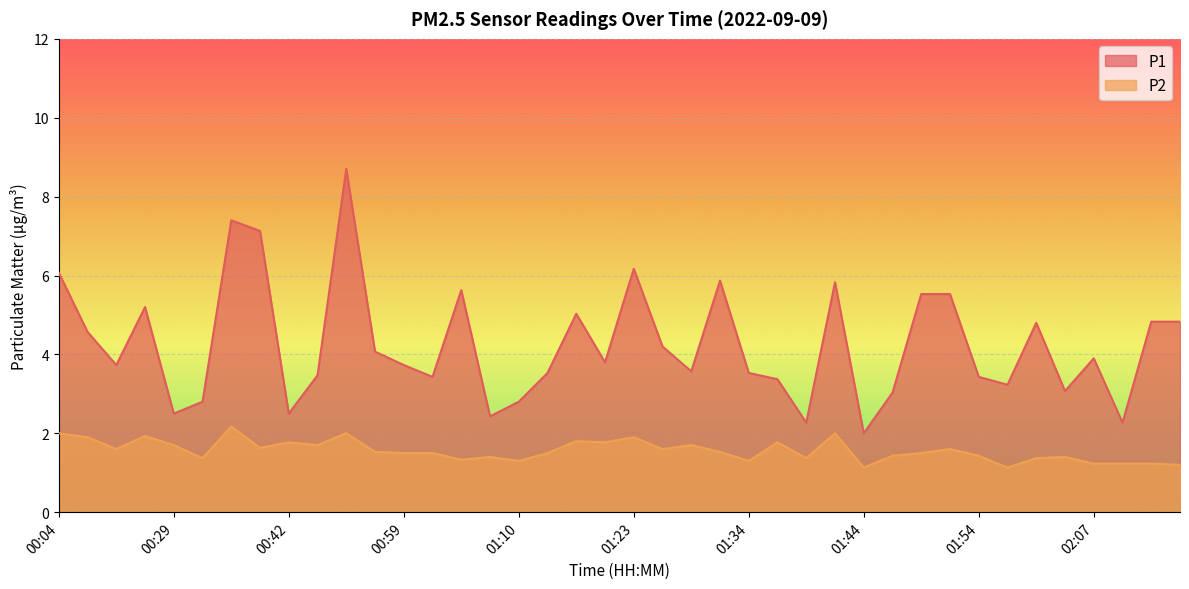

Which series has the widest spread of values?

P1